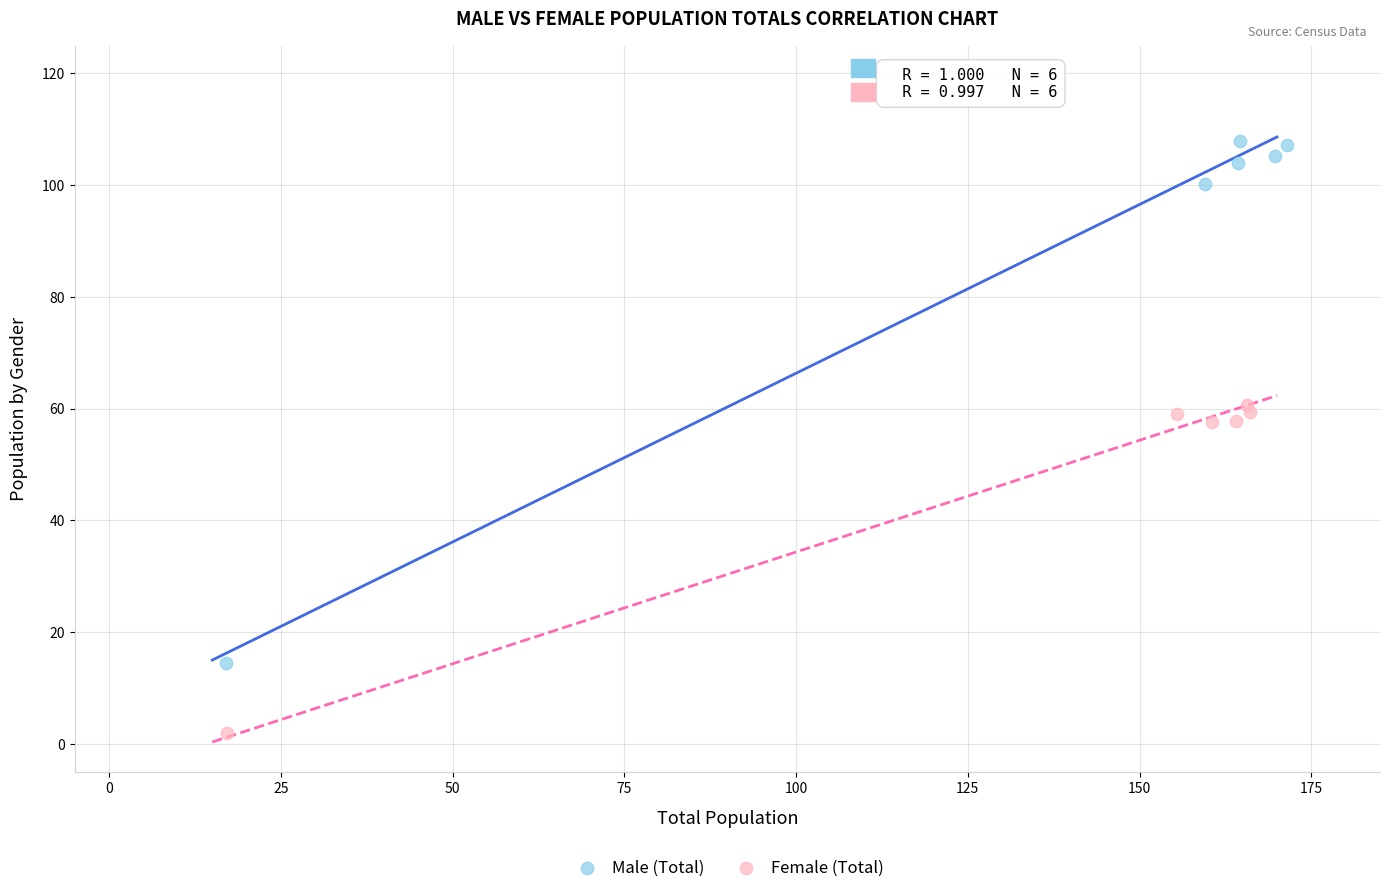

Which series contains the highest Y value?

Male (Total)